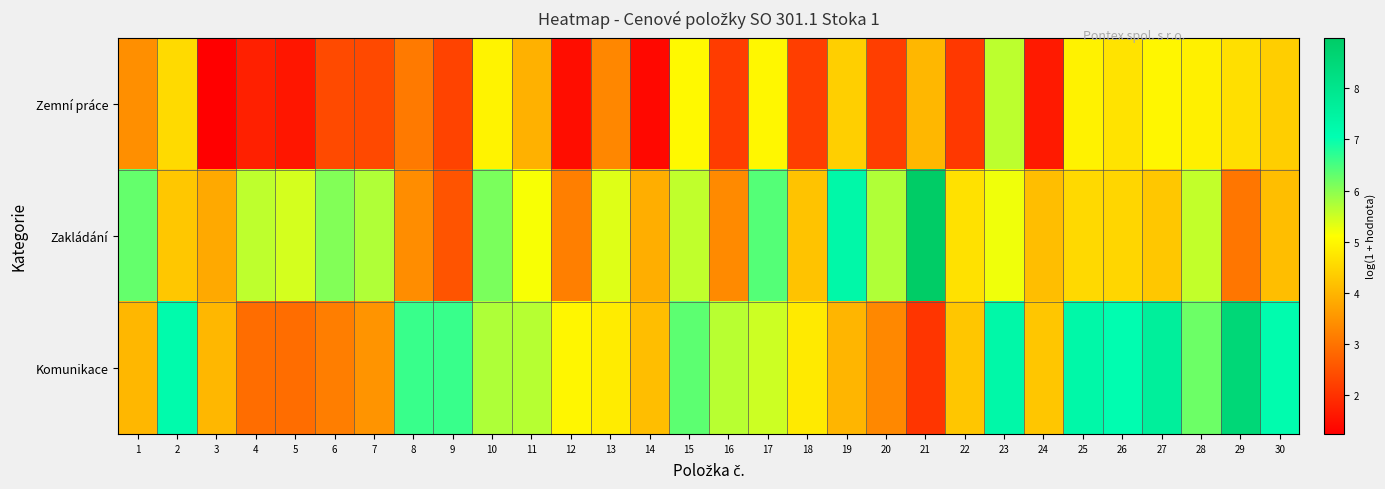

What is the total value across all series at 18?

11.2